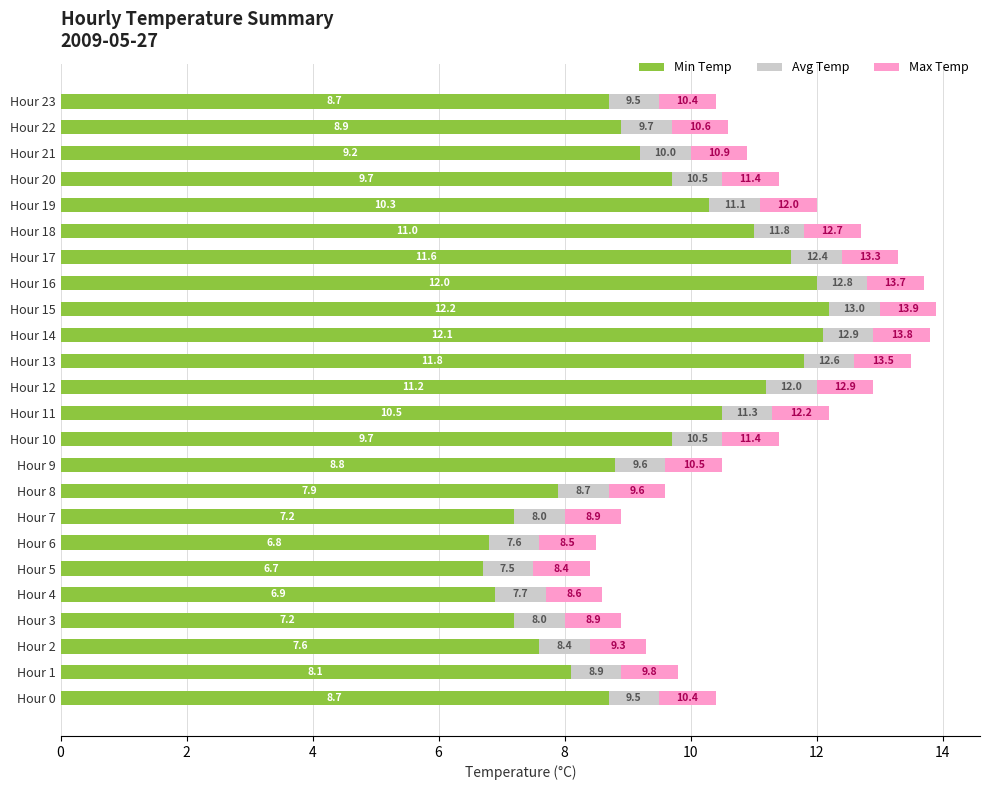

What is the average value of the Min Temp series?

9.4